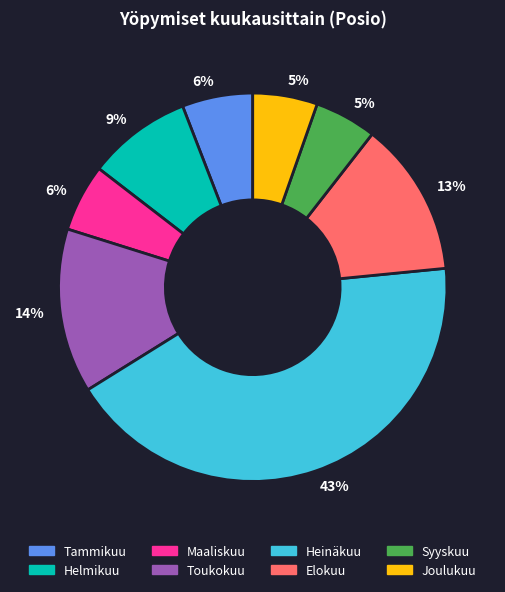

Is there any slice that represents more than half of the pie?

No